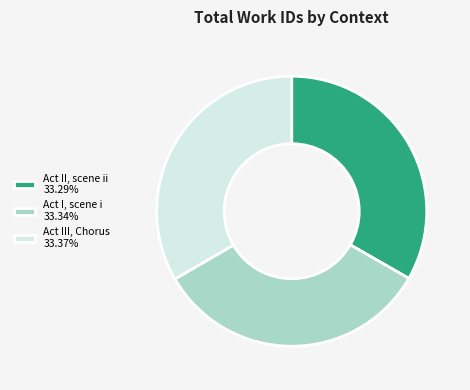

Do Act III, Chorus and Act II, scene ii together represent more than half of the pie?

Yes